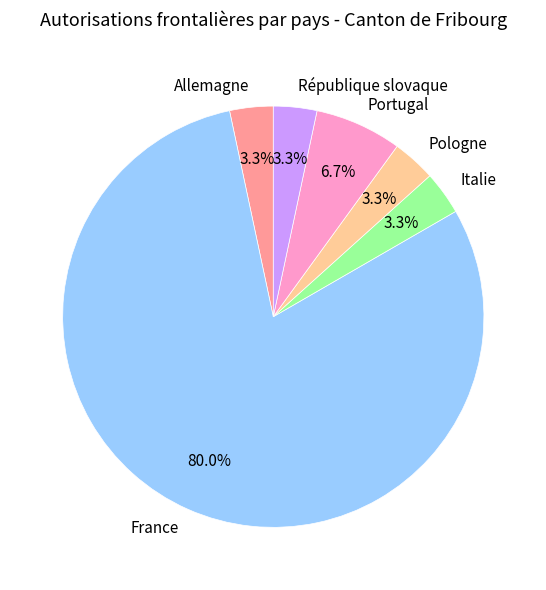

What portion of the pie excludes Allemagne?

96.7%